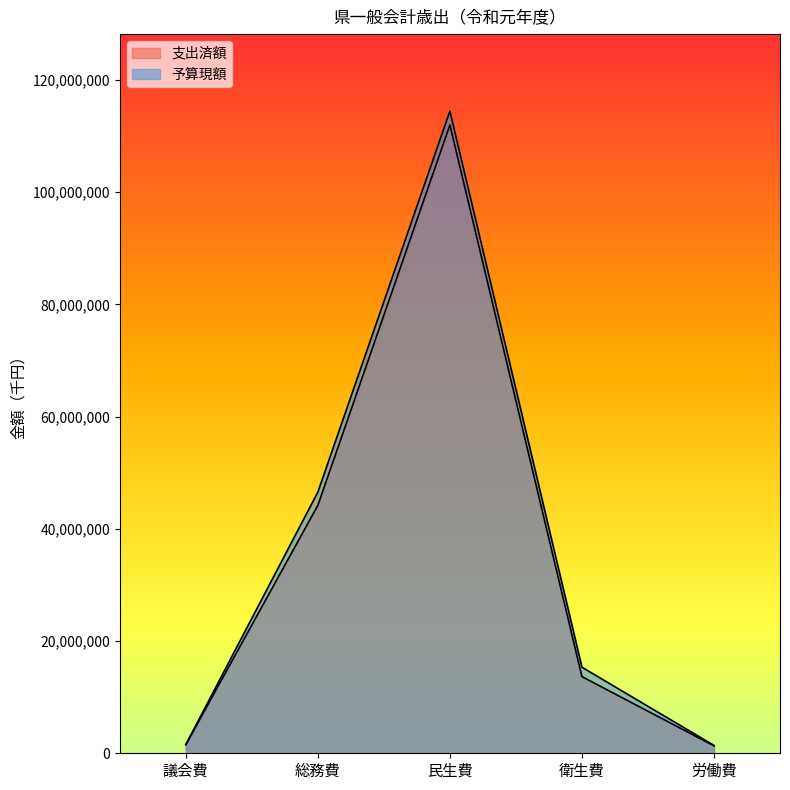

Reading left to right, what are all the values shown in this chart?

支出済額: 議会費=1531786	総務費=44183417	民生費=111960948	衛生費=13664663	労働費=1324598
予算現額: 議会費=1548999	総務費=46546211	民生費=114428460	衛生費=15336911	労働費=1401422